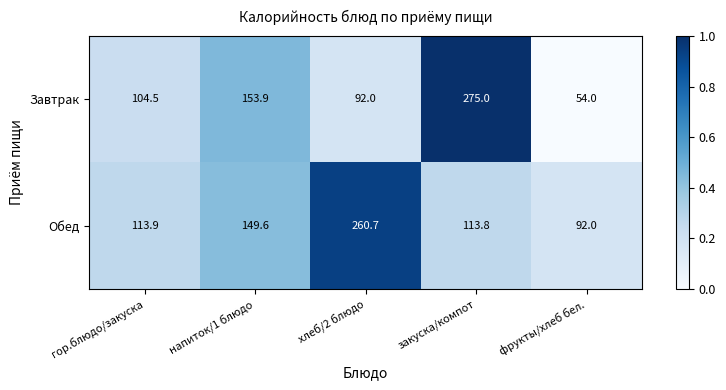

Between напиток/1 блюдо and закуска/компот, which series saw the biggest shift?

Завтрак